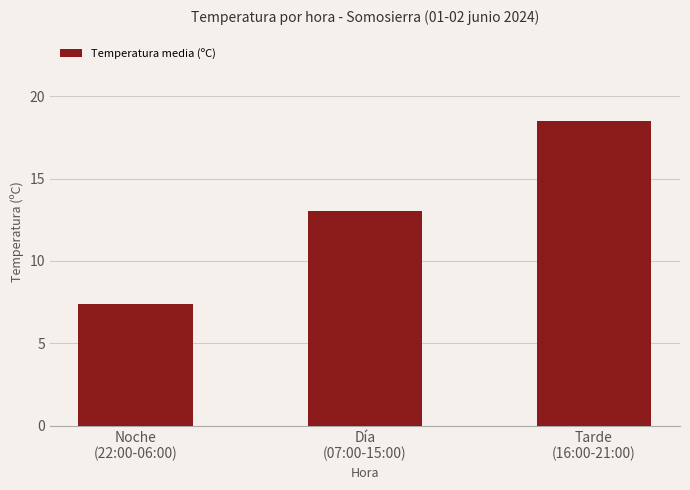

Does the chart contain stacked bars?

No